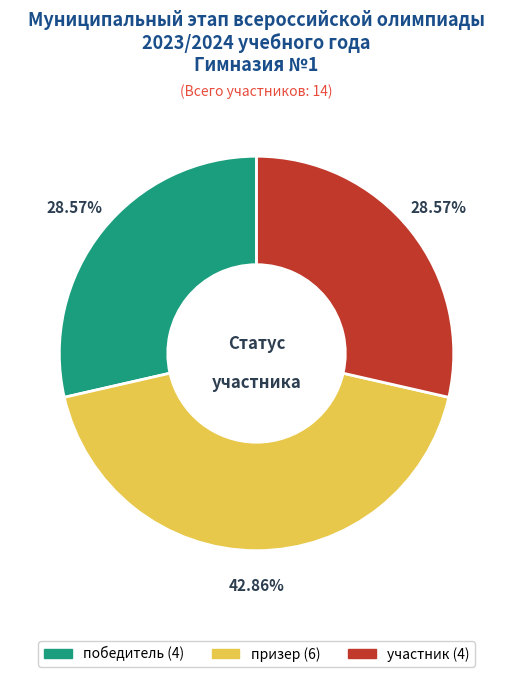

To the nearest percent, what is the average slice percentage?

33%